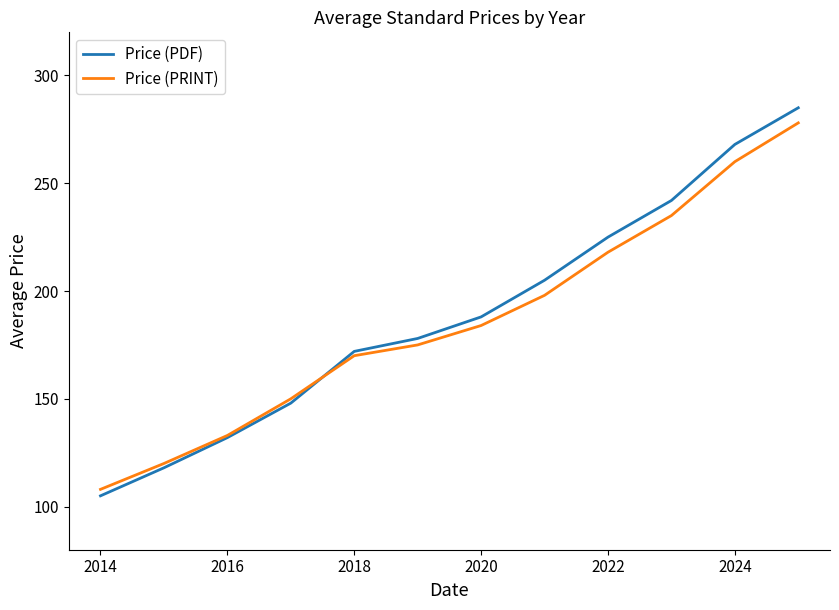

What is the highest value of the Price (PDF) series?

285